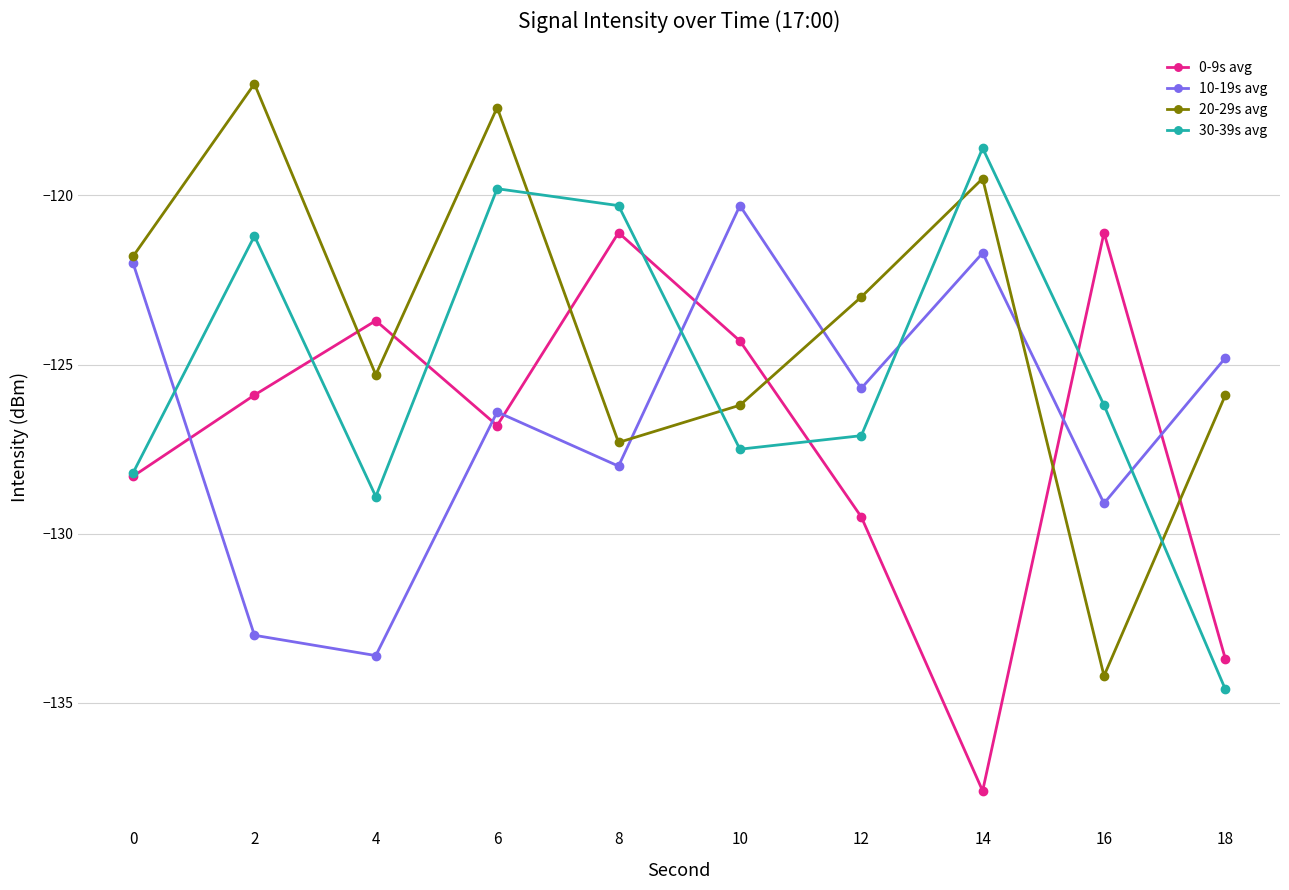

In 30-39s avg, how many points are lower than both neighbors (excluding endpoints)?

2